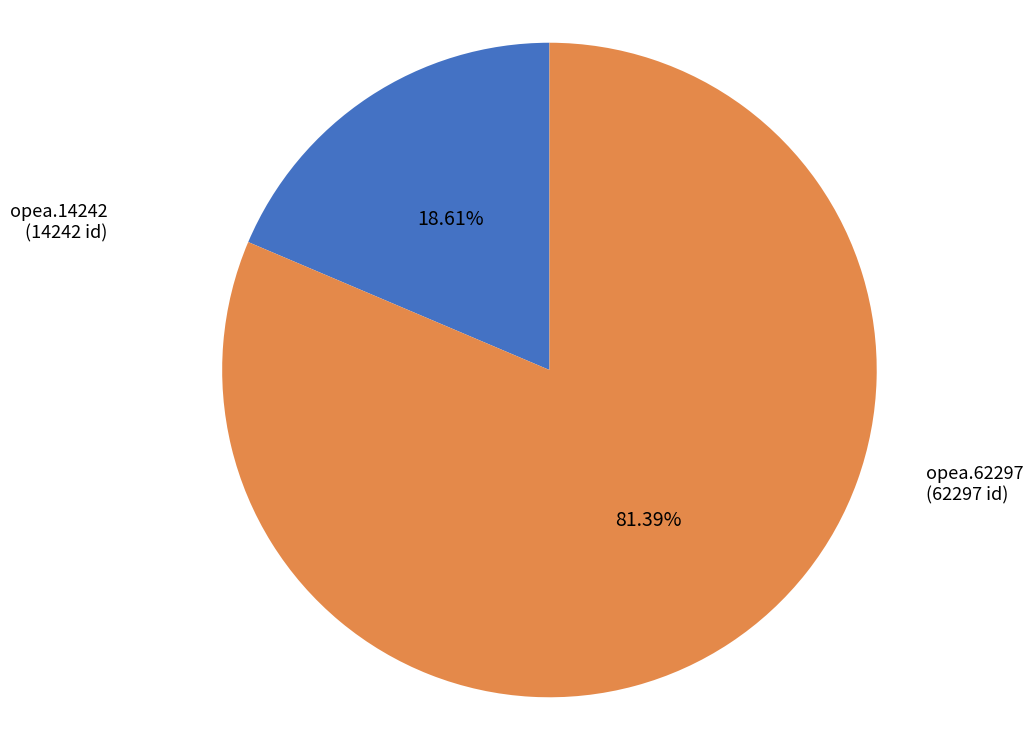

How many slices are in this pie chart?

2